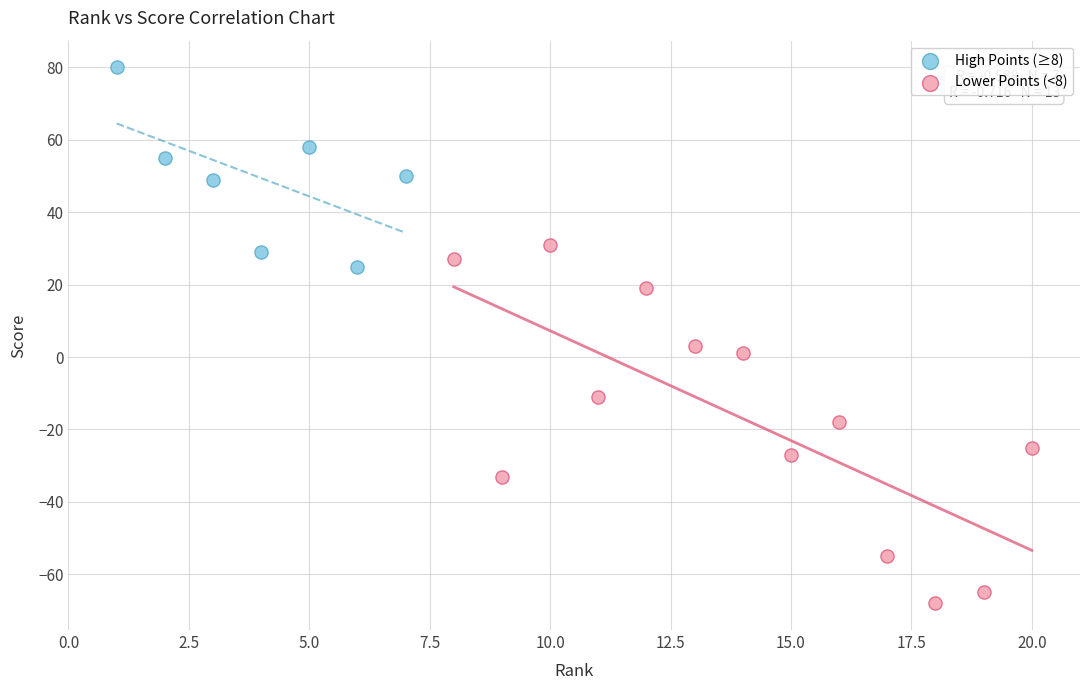

Which series contains the lowest Y value?

Lower Points (<8)